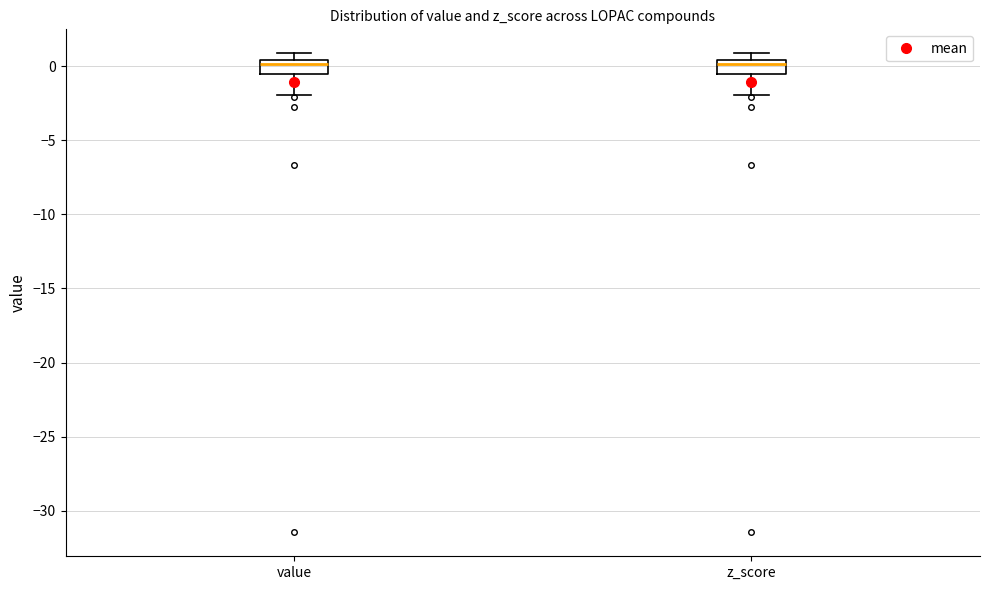

Reading left to right, read every box against the y-axis: the position of its median line, the range the box covers, and the ends of its whiskers. The values are not printed on the chart, so give them approximately, as read against the axis.

value: median 0.0, box -0.5 to 0.5, whiskers -2.0 to 1.0
z_score: median 0.0, box -0.5 to 0.5, whiskers -2.0 to 1.0